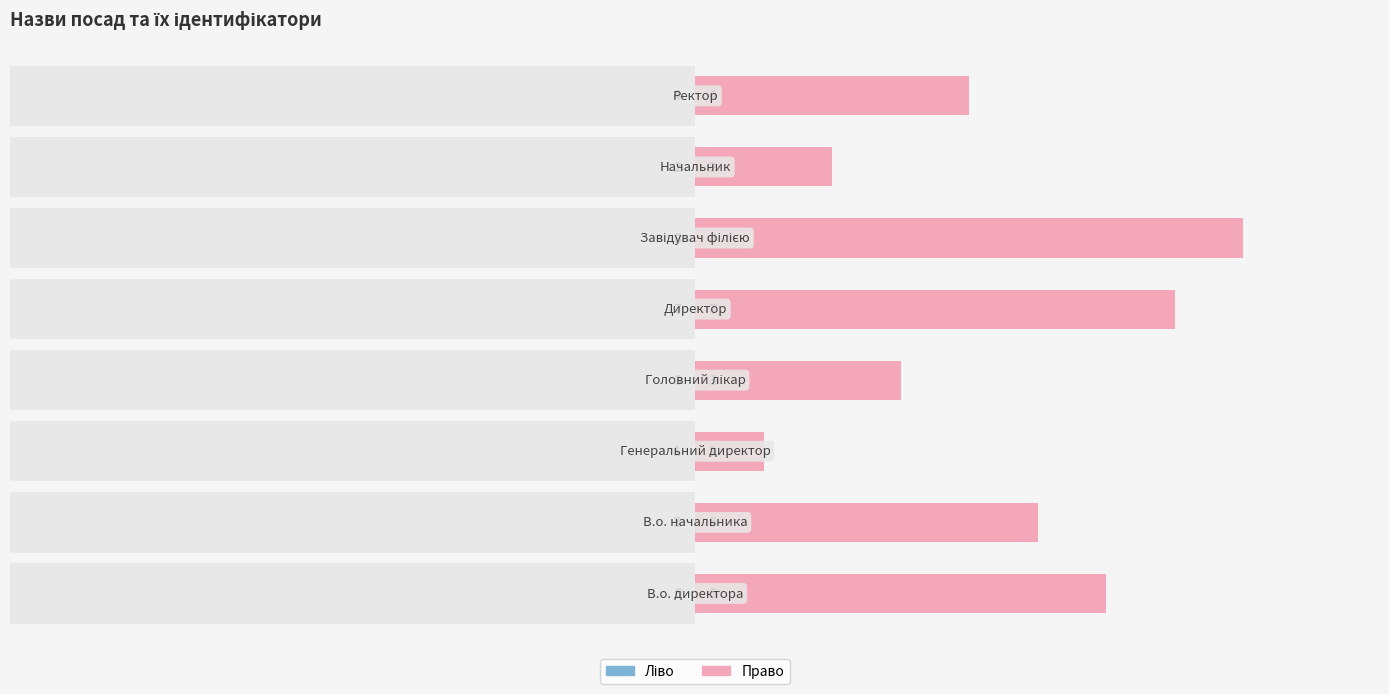

What is the total value across all series at 0?

12